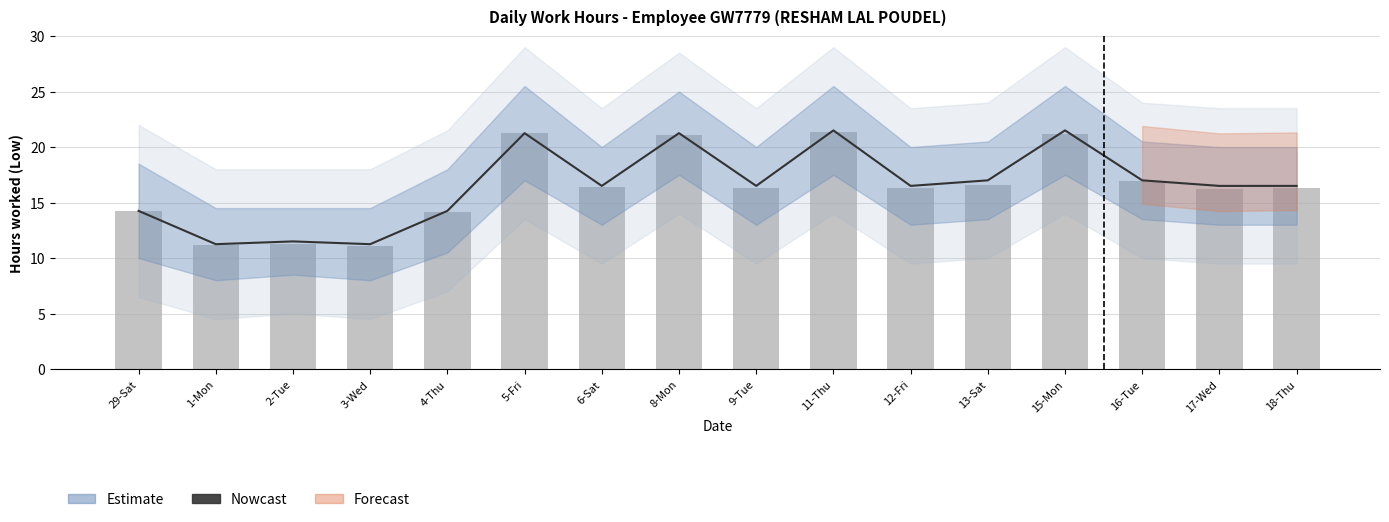

Count the number of categories in the chart.

16